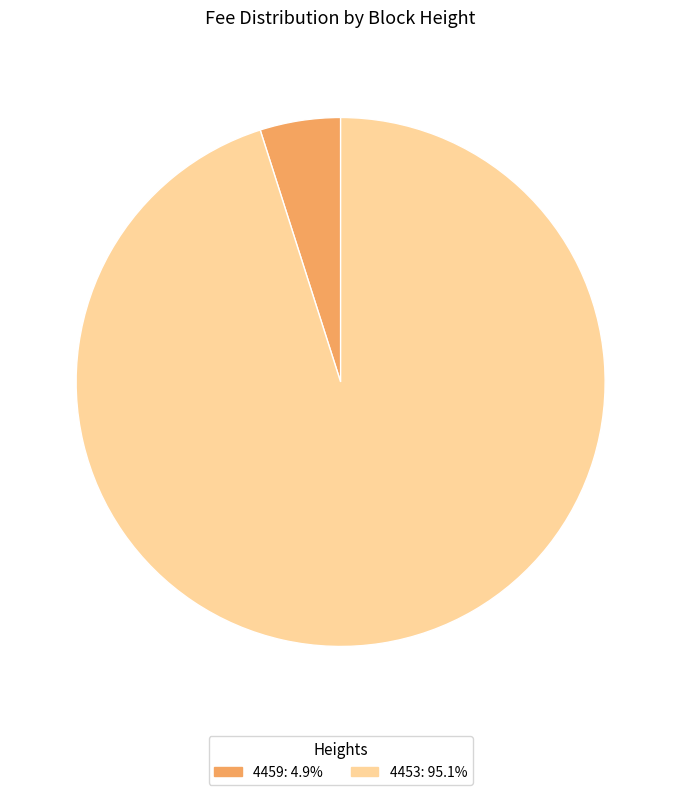

Does any single category account for the majority?

Yes